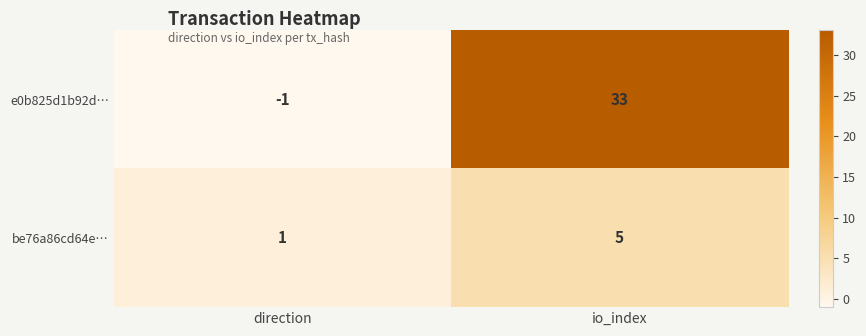

Is it true that e0b825d1b92d… equals 48 at io_index?

False